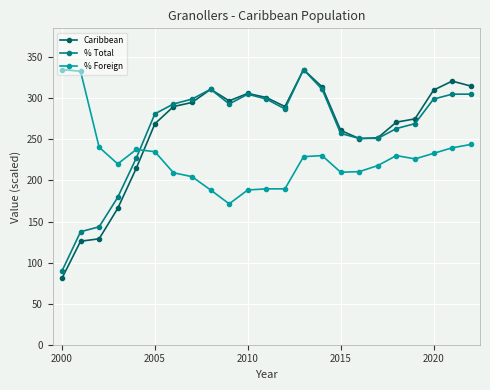

In Caribbean, how many points are higher than both neighbors (excluding endpoints)?

4